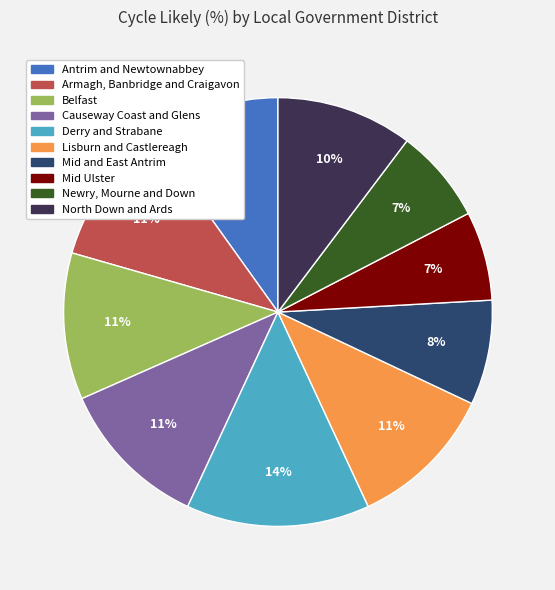

Does Mid and East Antrim account for over 50% of the chart?

No